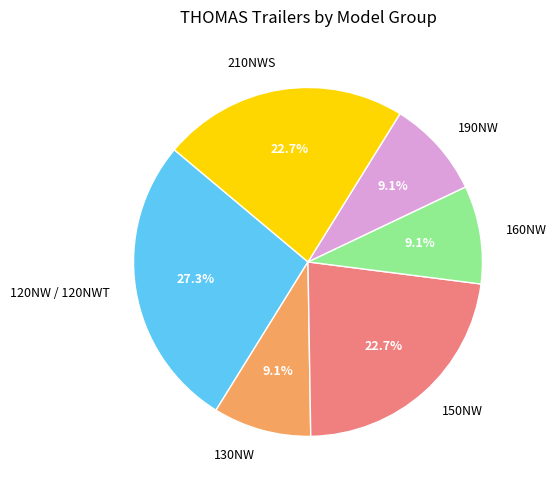

Does any single category account for the majority?

No